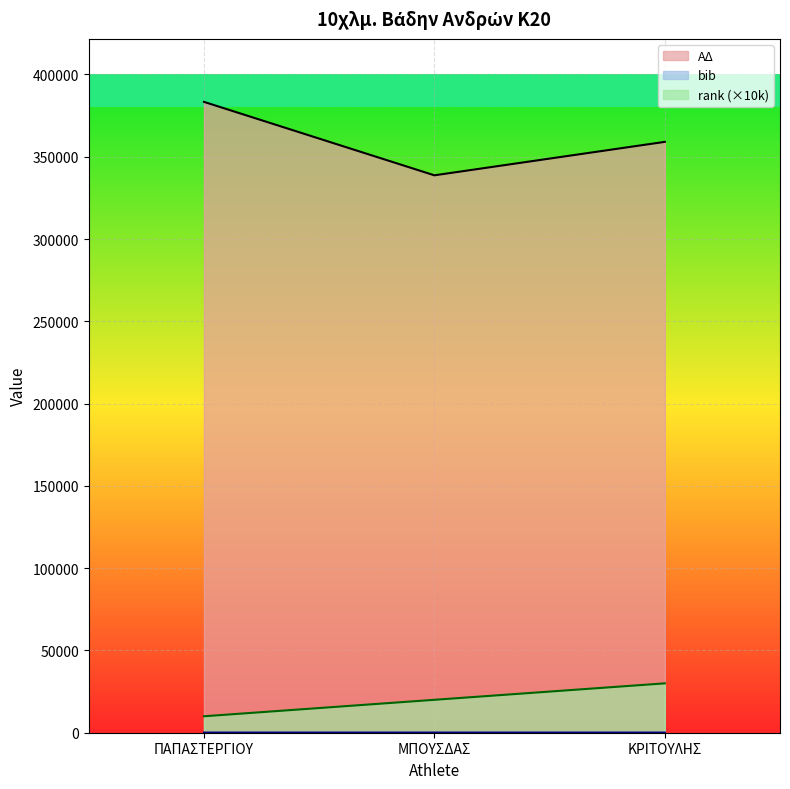

What is the difference between the highest and lowest values at ΜΠΟΥΣΔΑΣ?

338603